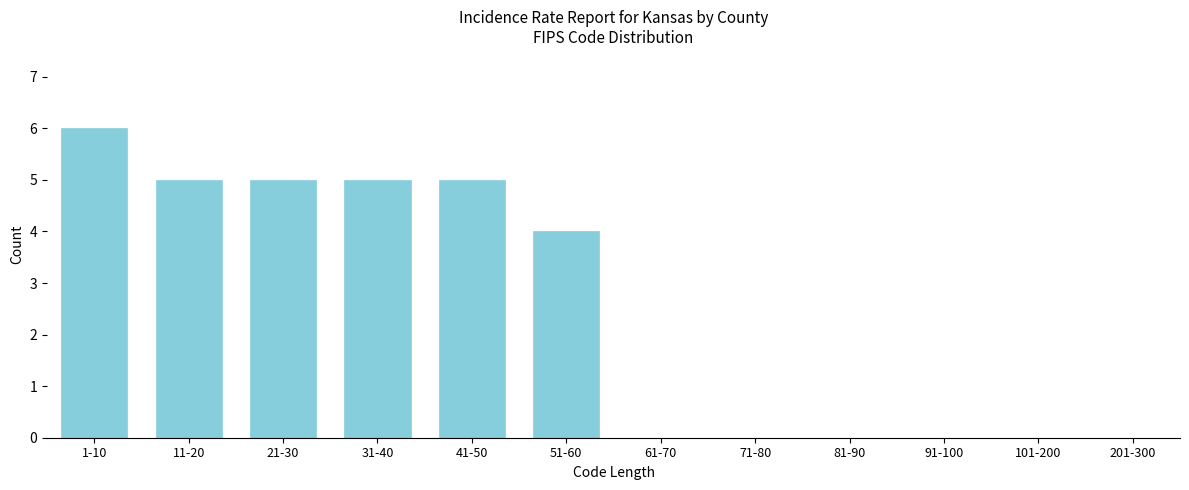

Reading right to left, what are all the values shown in this chart?

201-300=0	101-200=0	91-100=0	81-90=0	71-80=0	61-70=0	51-60=4	41-50=5	31-40=5	21-30=5	11-20=5	1-10=6